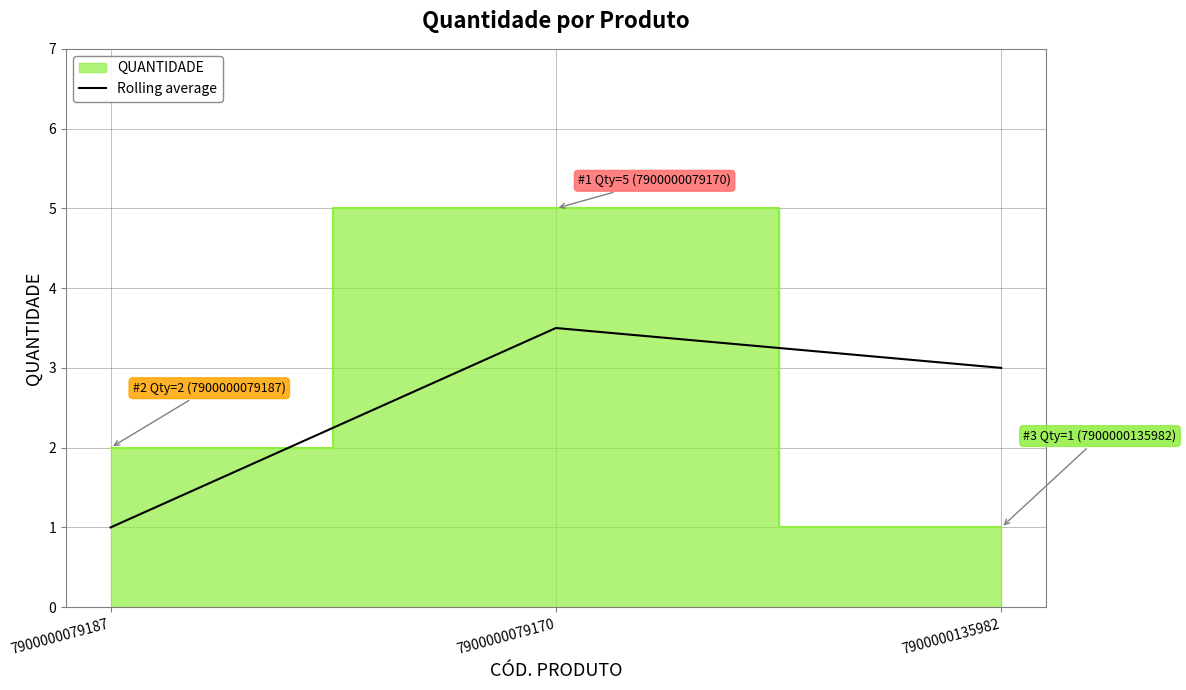

List the labels in order of Rolling average value, smallest first.

7900000079187, 7900000135982, 7900000079170